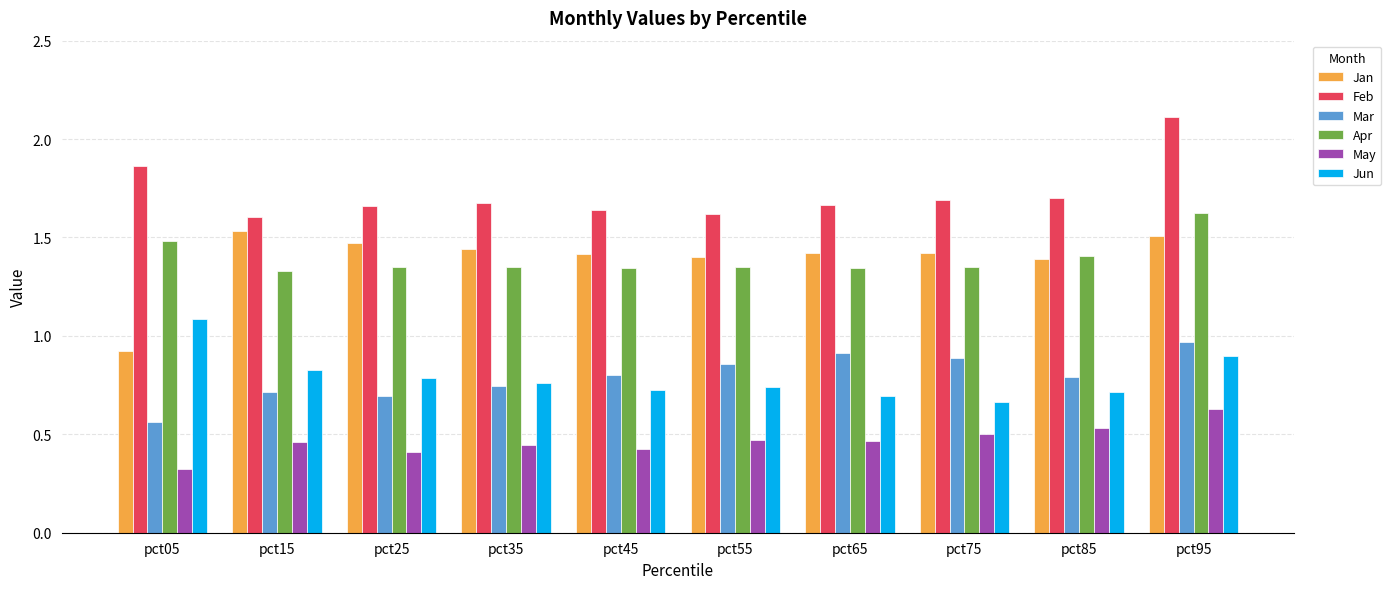

What is the sum of all Feb values?

17.2